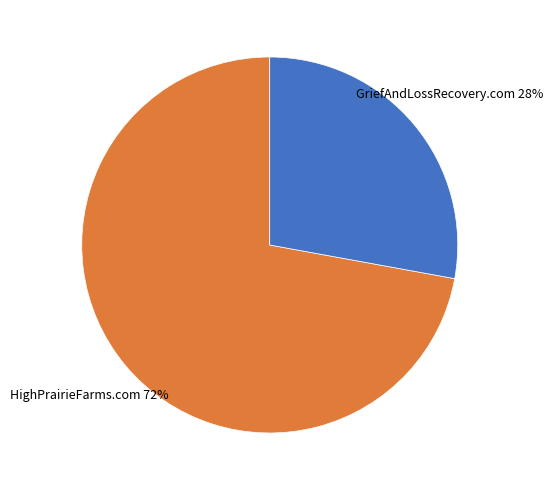

Does any single category account for the majority?

Yes